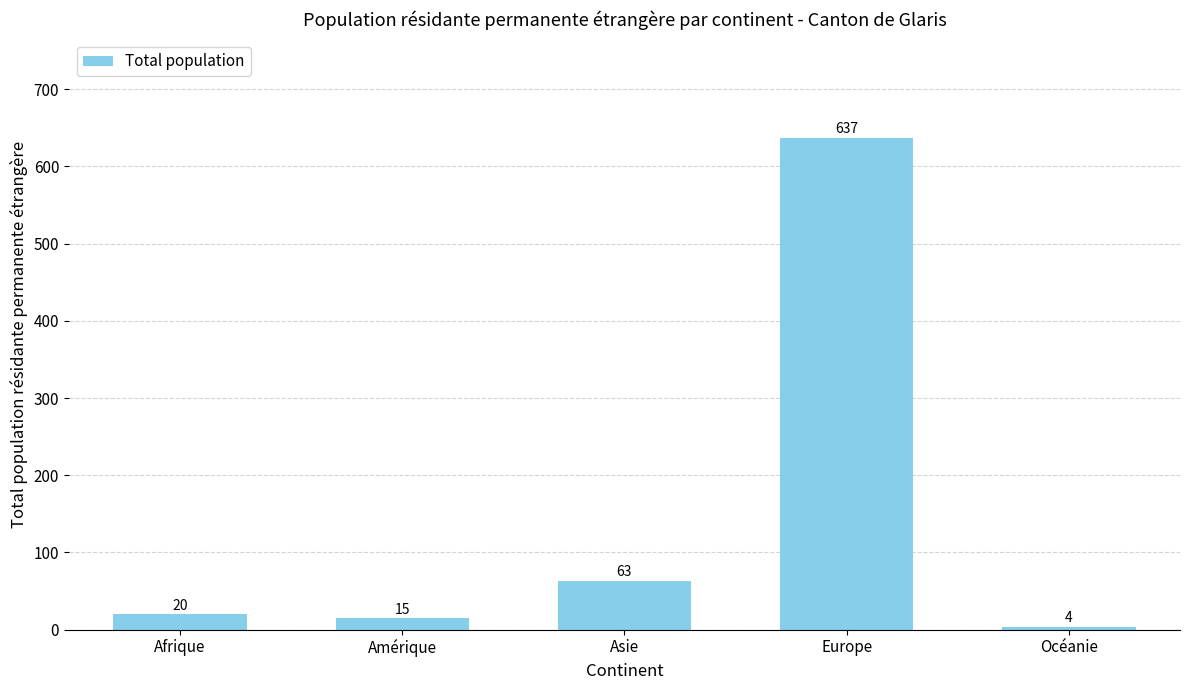

Reading right to left, transcribe all the data shown in this chart.

4	637	63	15	20